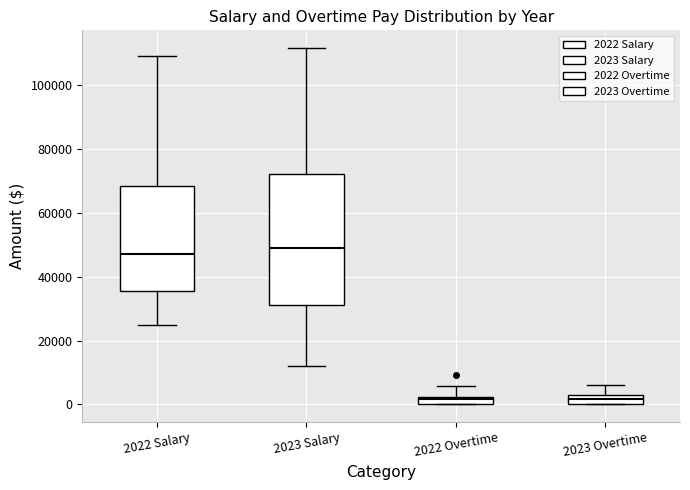

Where does the upper whisker of the box for 2023 Salary end on the y-axis? The values are not printed on the chart, so give them approximately, as read against the axis.

112000